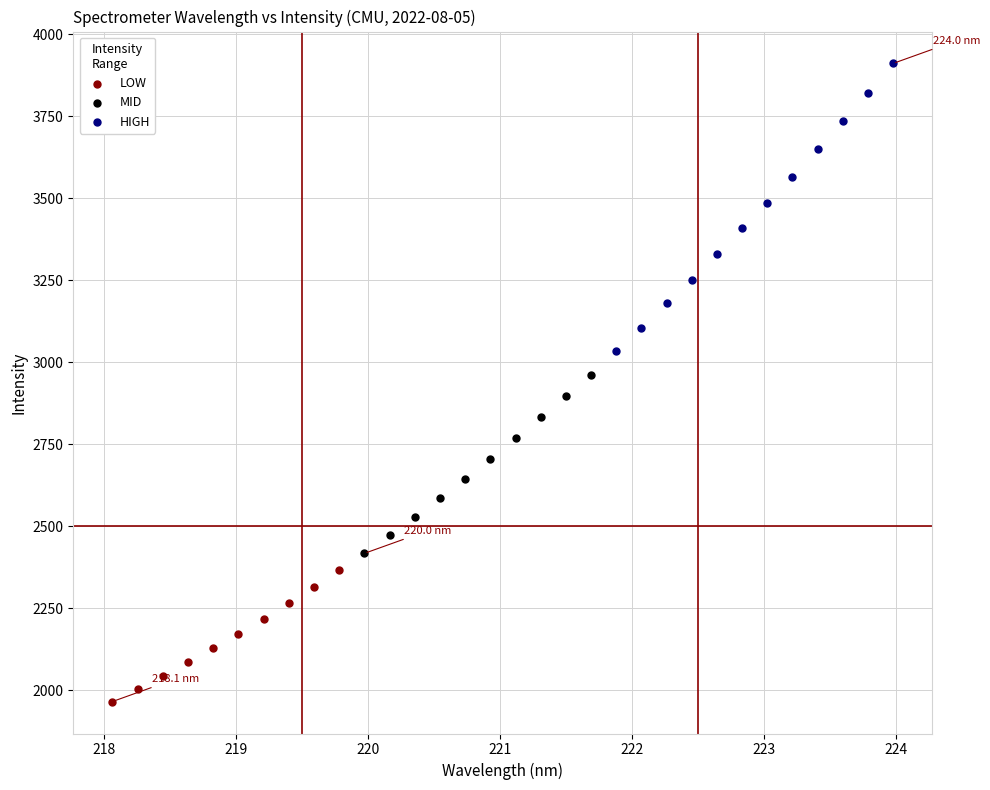

Which series reaches the minimum Y coordinate?

LOW